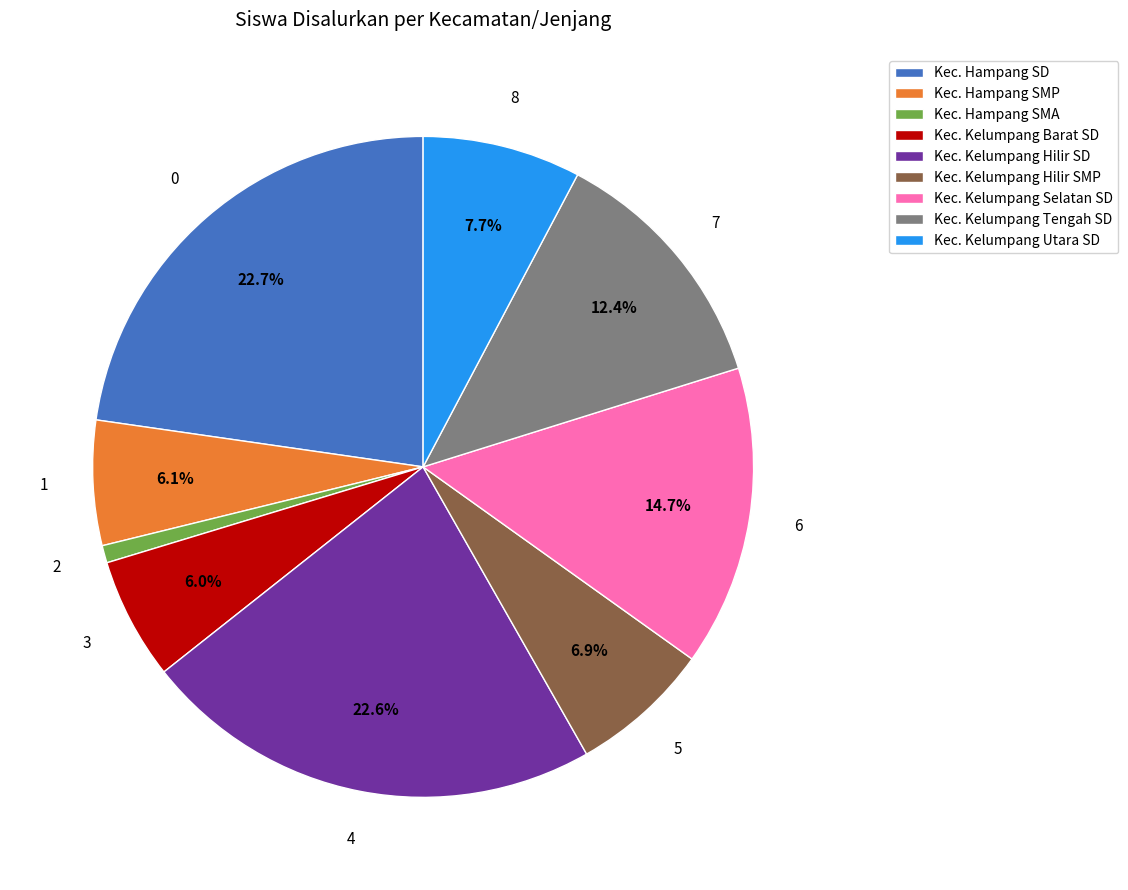

Is there any slice that represents more than half of the pie?

No